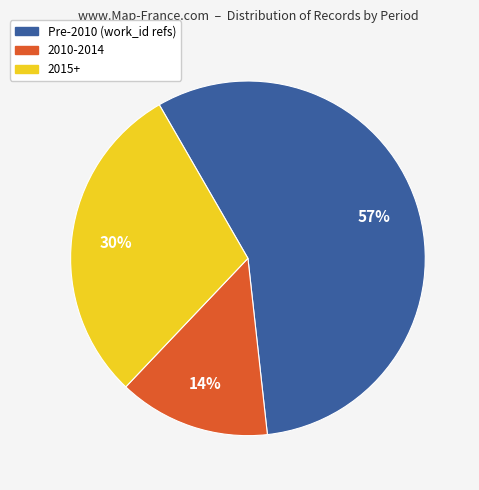

Does any single category account for the majority?

Yes